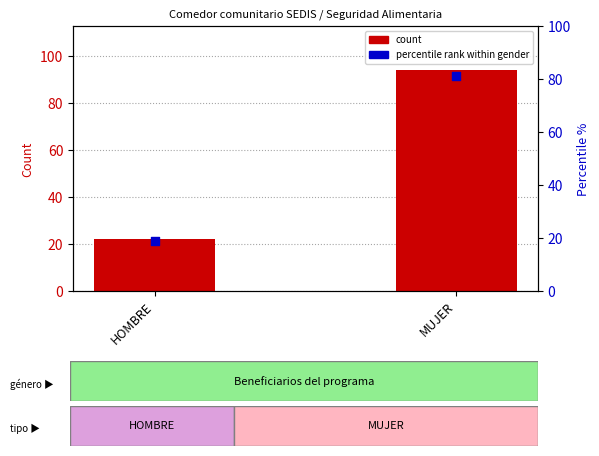

Which has a higher value, HOMBRE or MUJER?

MUJER